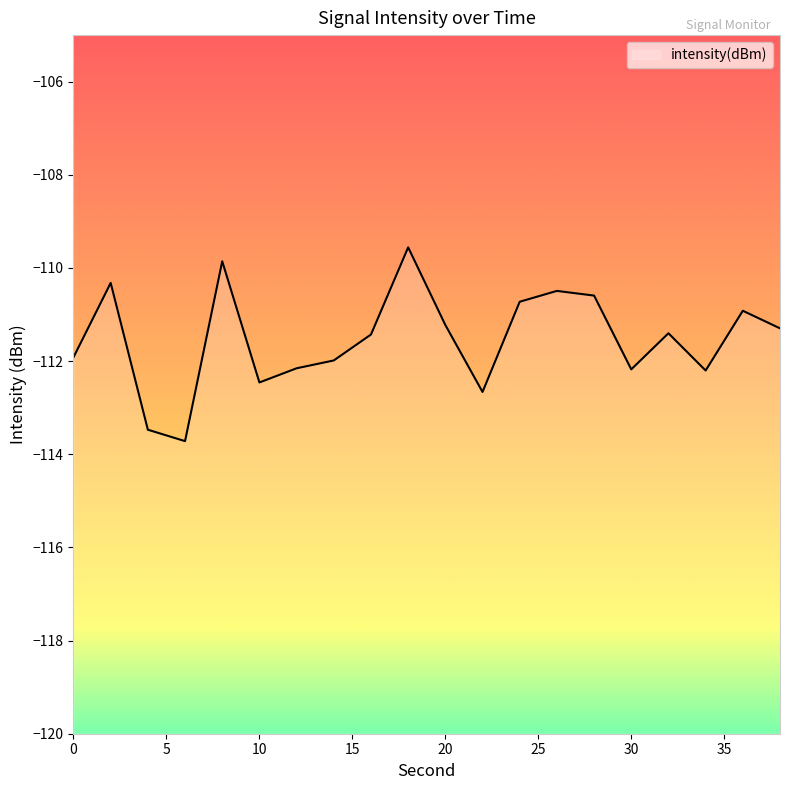

Which label corresponds to the largest value in the chart?

18